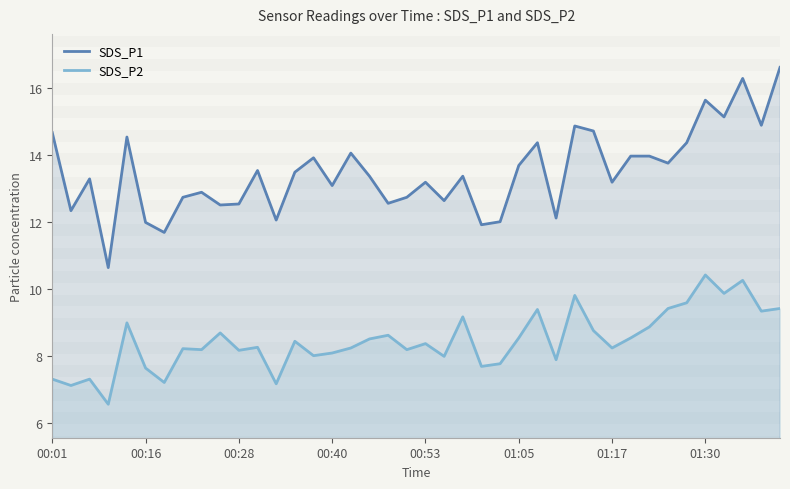

List the series in order of their overall mean, lowest first.

SDS_P2, SDS_P1